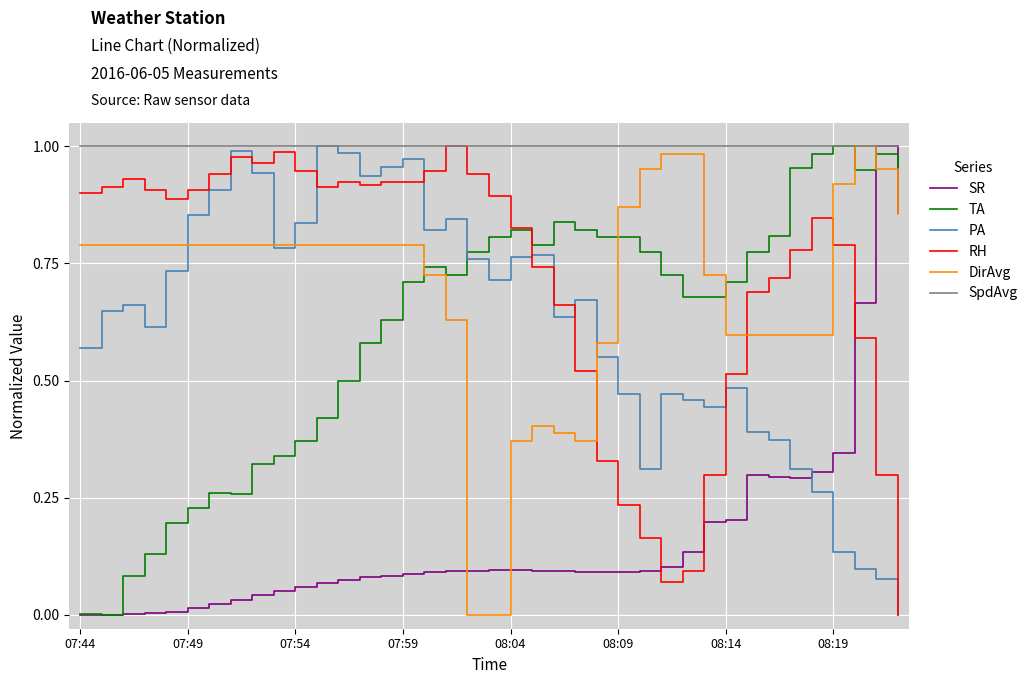

After their last crossing, which series has the higher values: RH or SR?

SR